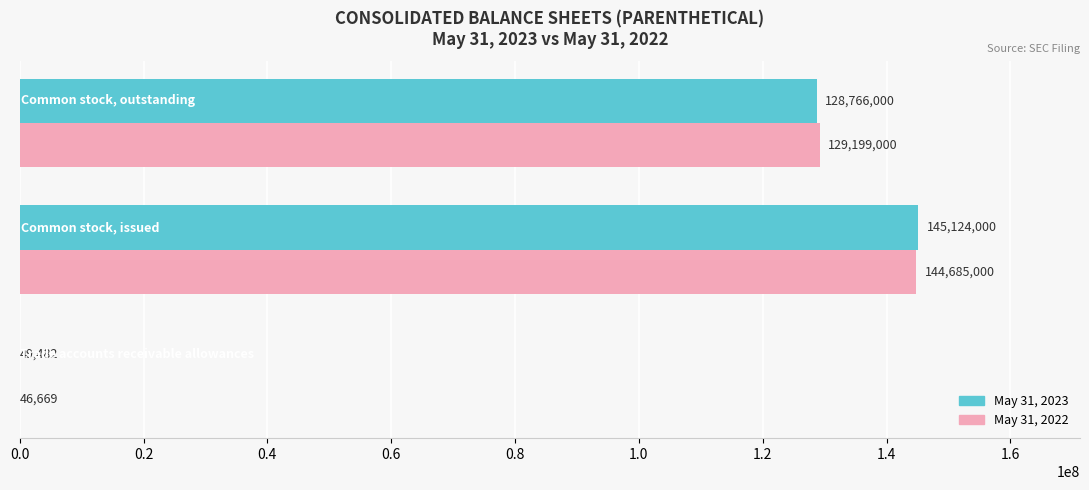

Count the May 31, 2023 values in the range 49482 to 145124000.

3